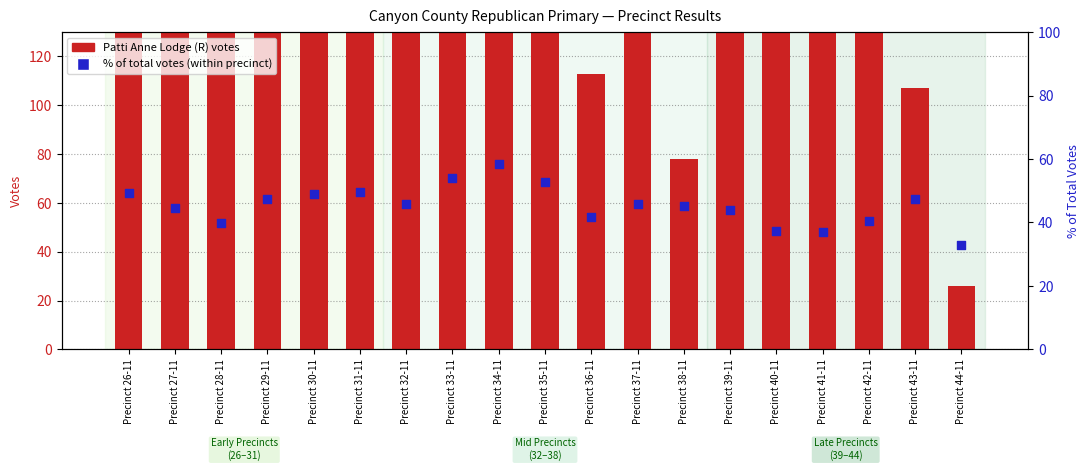

Which series has the largest total across all categories?

Patti Anne Lodge (R) votes